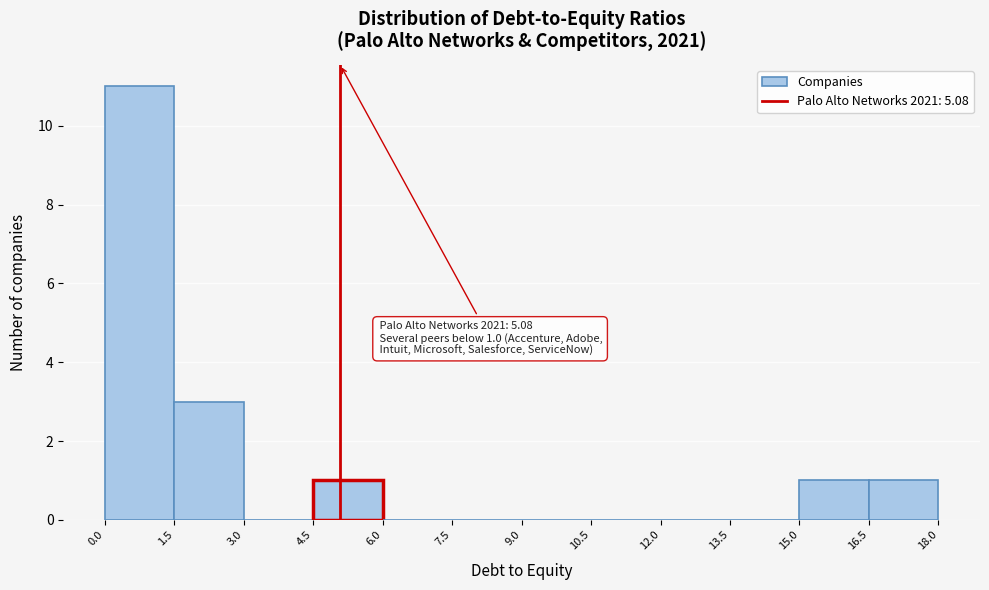

Over which range of the x-axis is the bar tallest?

0.0 to 1.5